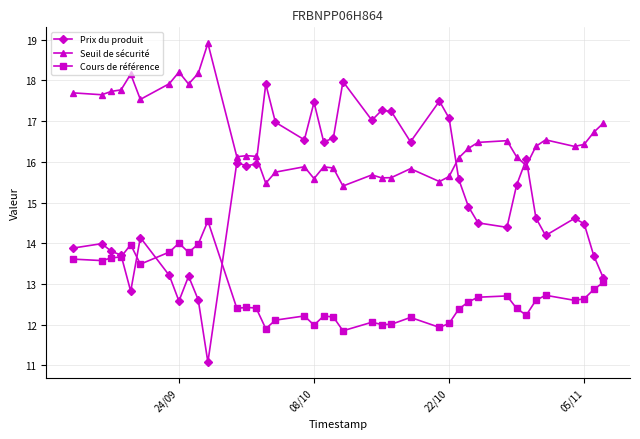

True or false: Prix du produit has more than 0 points higher than both neighbors.

True